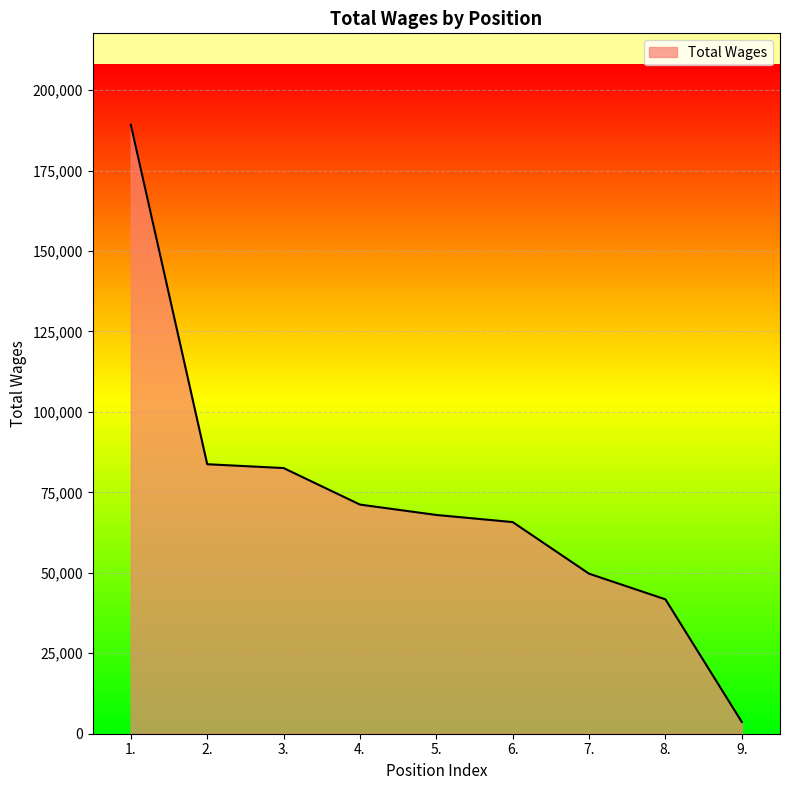

Is it true that the value at 1. is 123073?

False